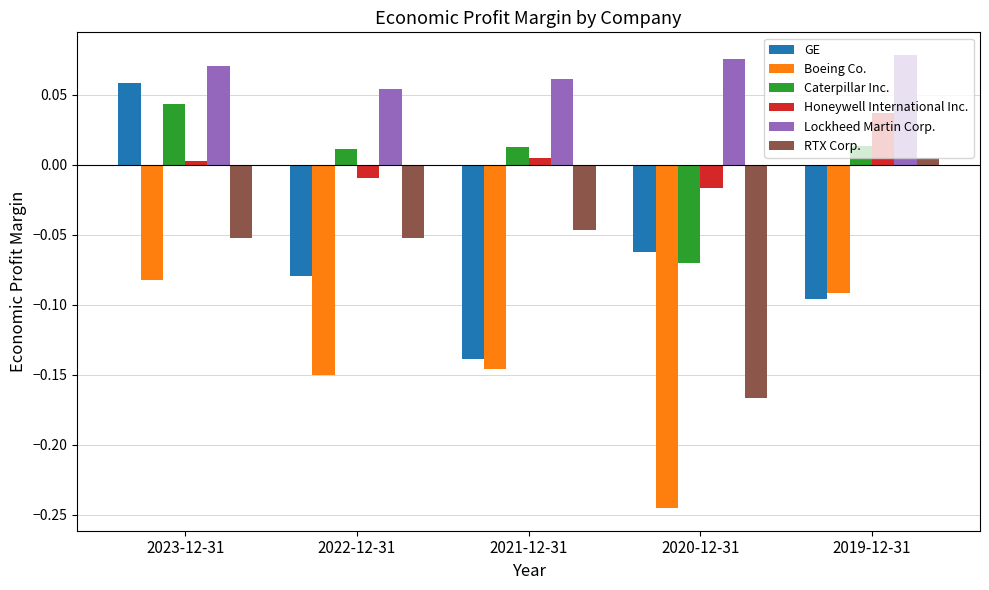

How many bars are there in each group?

6